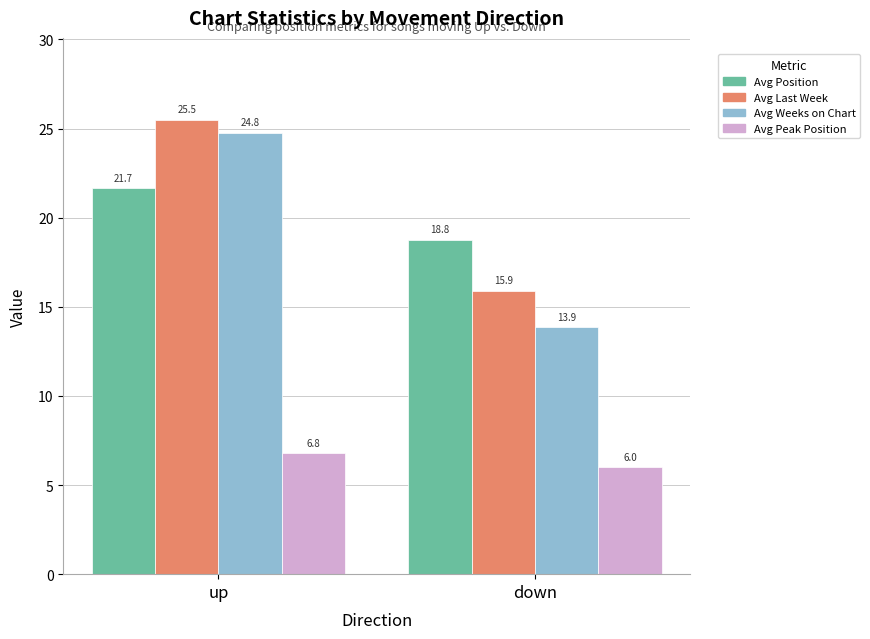

Which series has the largest total across all categories?

Avg Last Week